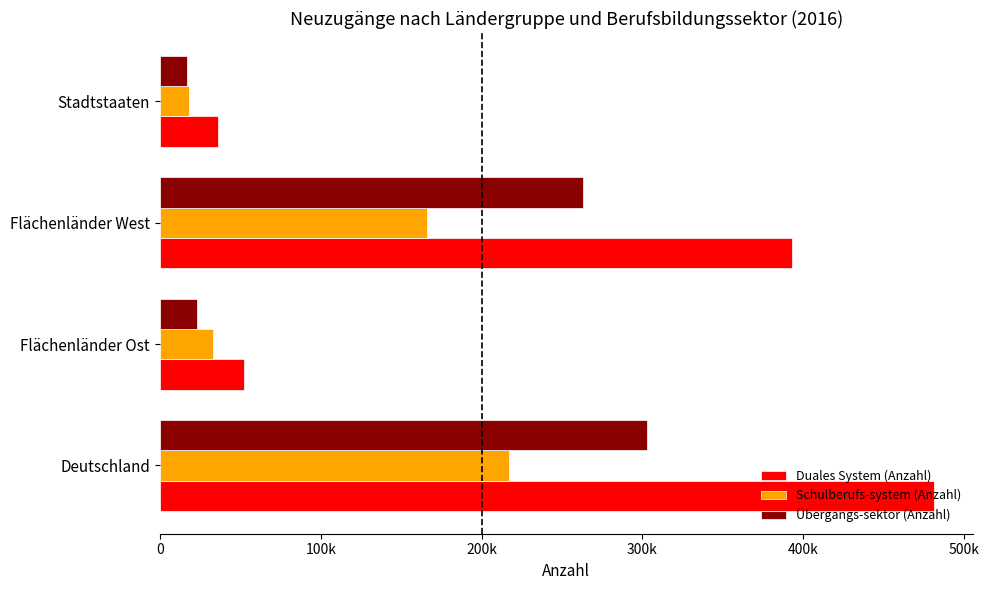

What is the sum of all Duales System (Anzahl) values?

962845.8